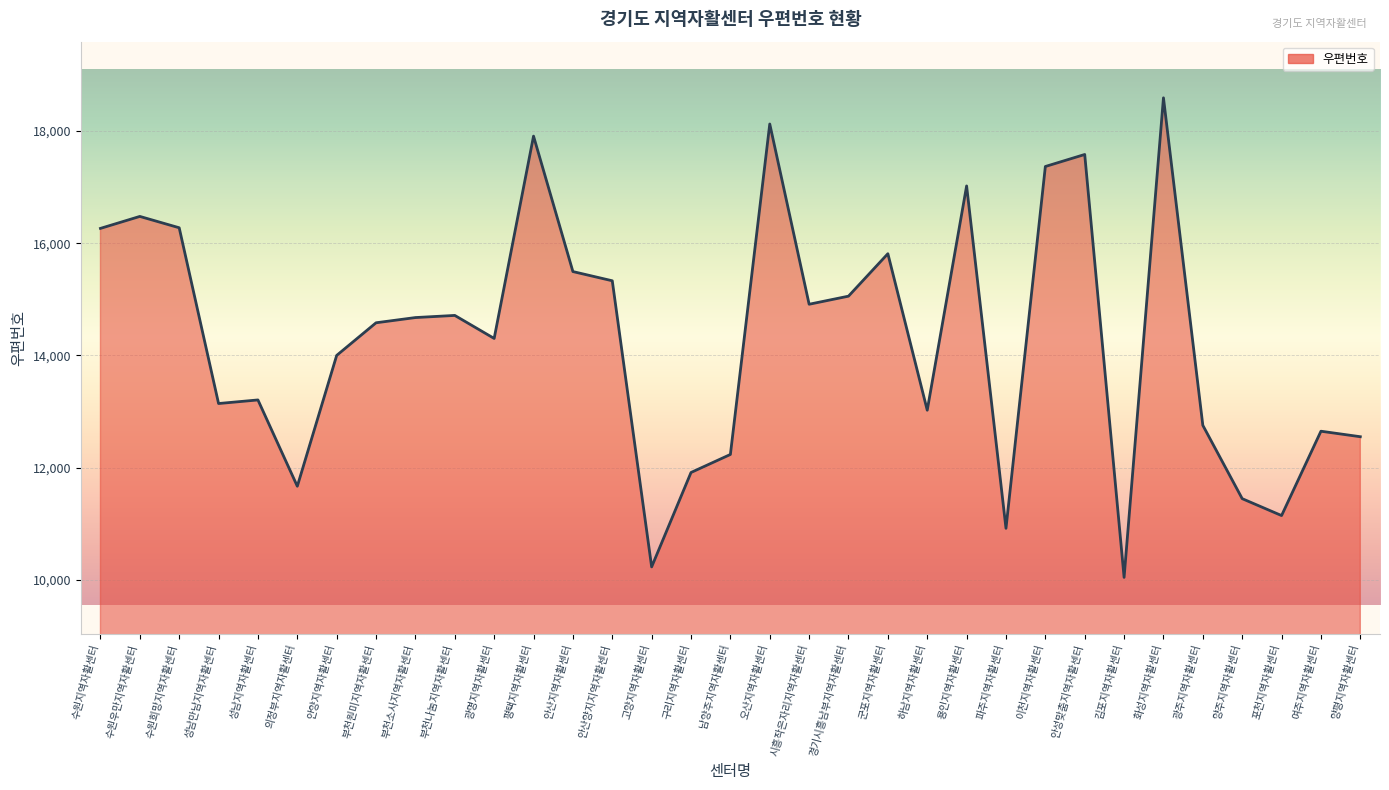

What is the maximum value shown in the chart?

18588